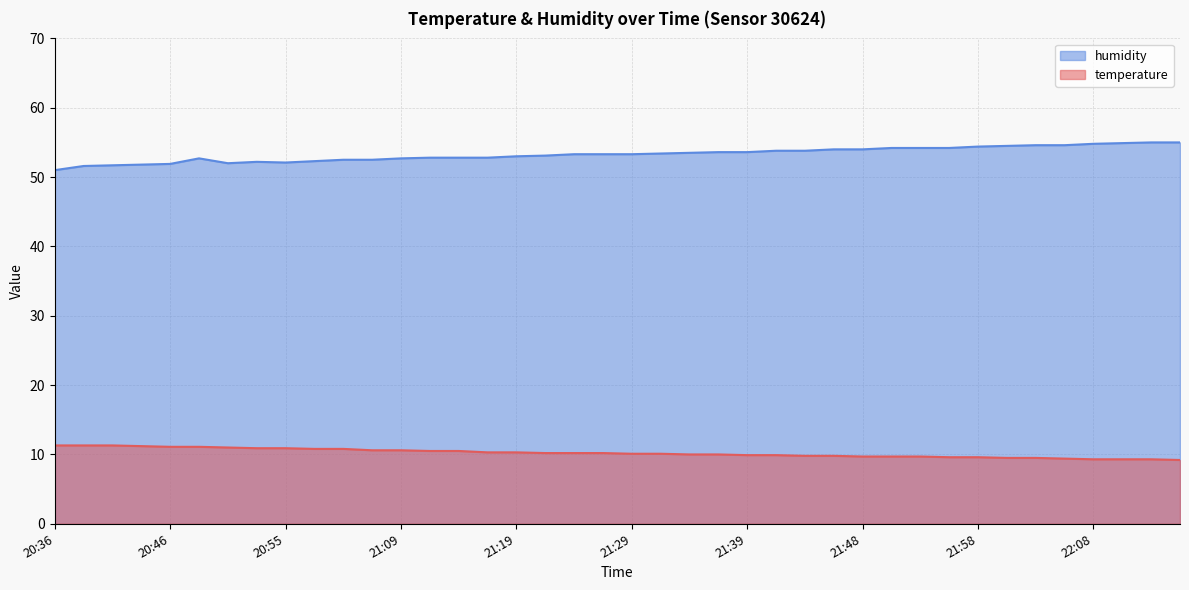

Reading right to left, what are all the values shown in this chart?

temperature: 9.2	9.3	9.3	9.3	9.4	9.5	9.5	9.6	9.6	9.7	9.7	9.7	9.8	9.8	9.9	9.9	10.0	10.0	10.1	10.1	10.2	10.2	10.2	10.3	10.3	10.5	10.5	10.6	10.6	10.8	10.8	10.9	10.9	11.0	11.1	11.1	11.2	11.3	11.3	11.3
humidity: 55.0	55.0	54.9	54.8	54.6	54.6	54.5	54.4	54.2	54.2	54.2	54.0	54.0	53.8	53.8	53.6	53.6	53.5	53.4	53.3	53.3	53.3	53.1	53.0	52.8	52.8	52.8	52.7	52.5	52.5	52.3	52.1	52.2	52.0	52.7	51.9	51.8	51.7	51.6	51.0